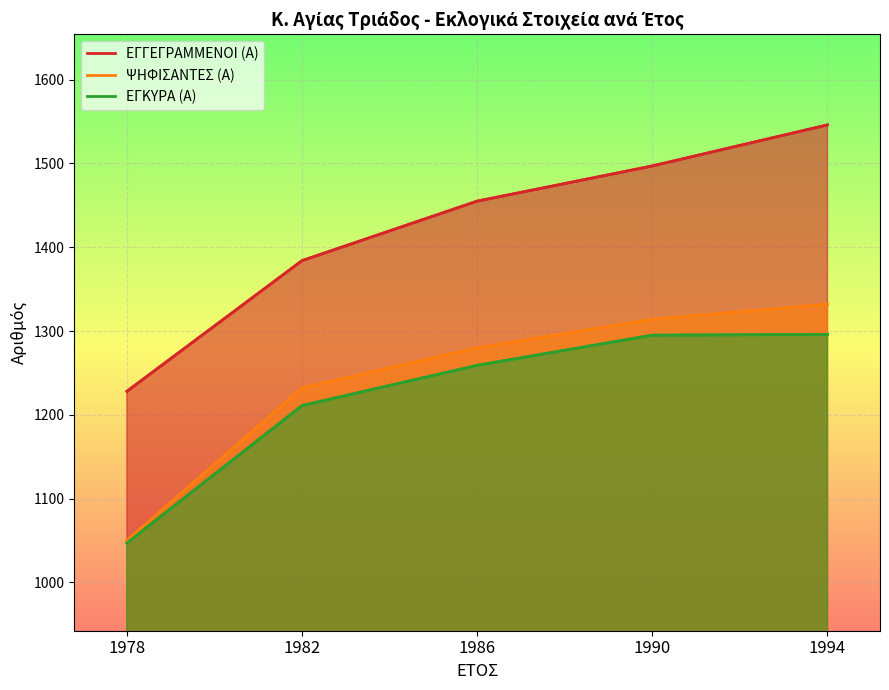

Count the ΕΓΓΕΓΡΑΜΜΕΝΟΙ (Α) values in the range 1384 to 1497.

3